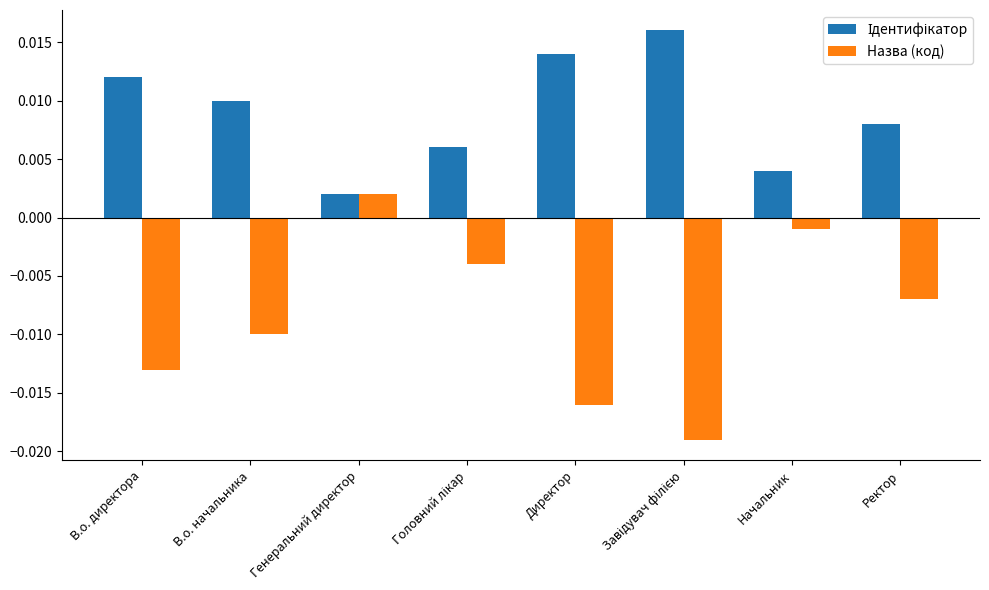

Which series has the largest range (max minus min)?

Назва (код)